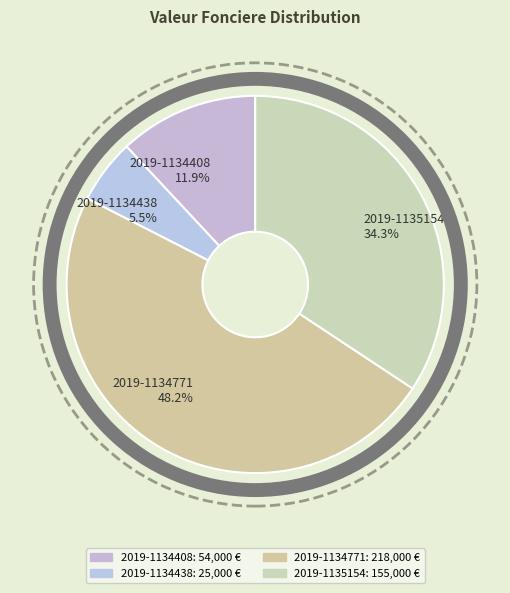

Is the sum of 2019-1134438 5.5% and 2019-1135154 34.3% greater than half?

No